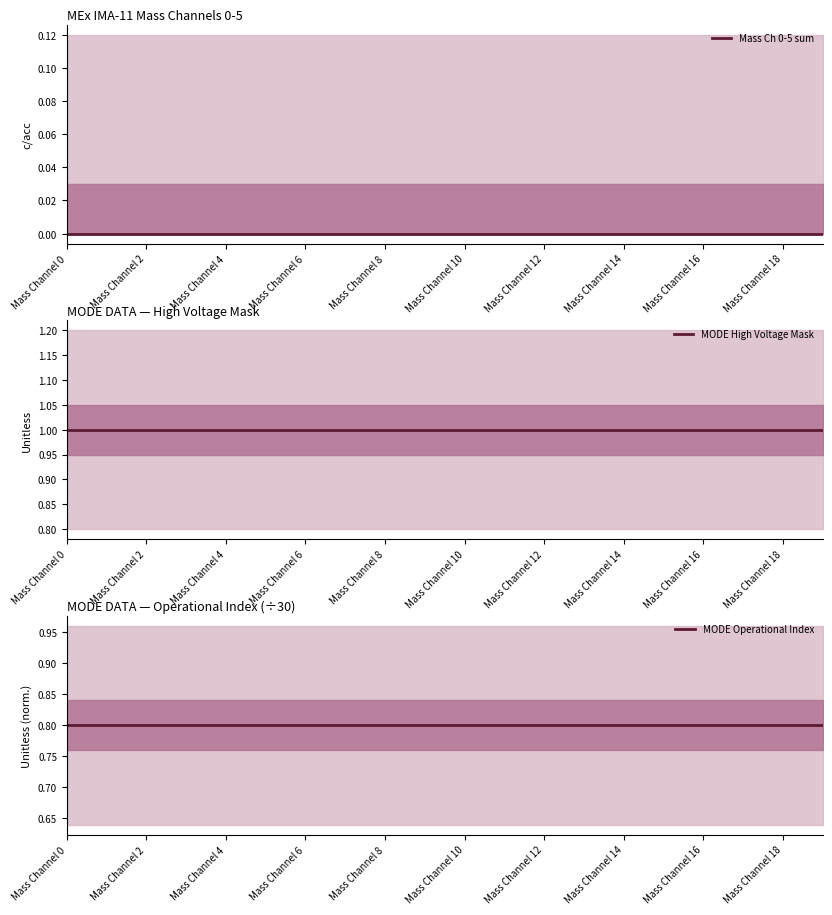

True or false: Mass Ch 0-5 sum and MODE Operational Index cross at least once.

False